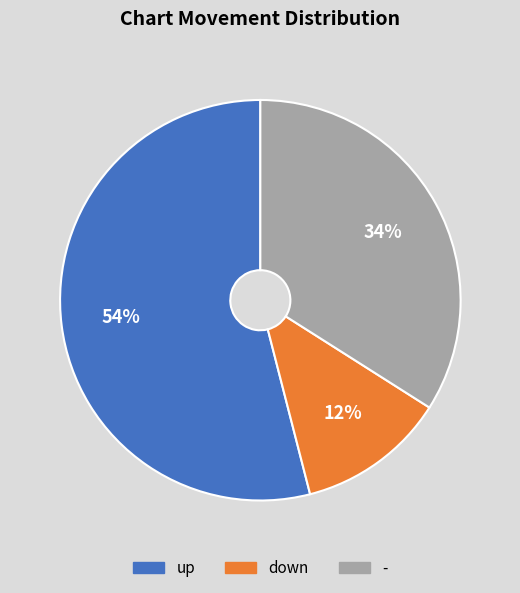

To the nearest percent, what is the difference between the down and - slice percentages?

22%